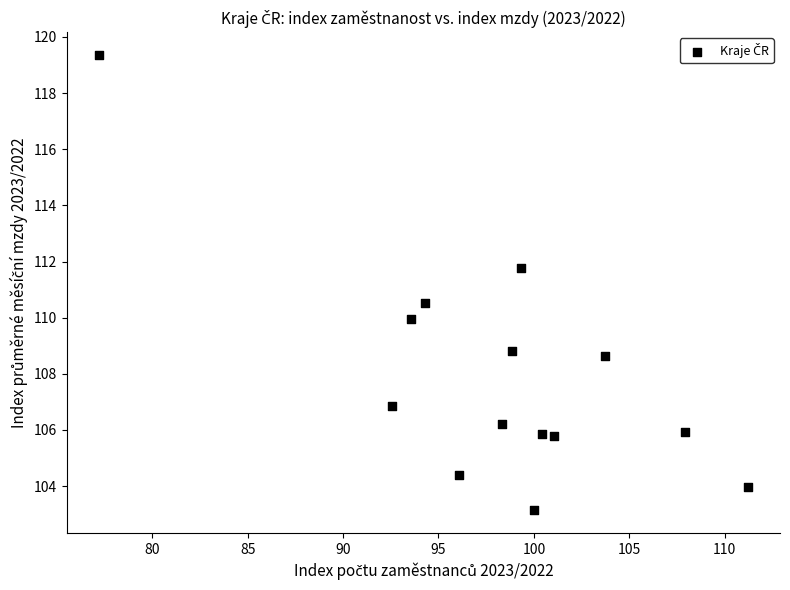

What Y value in the scatter plot is closest to 111?

110.5